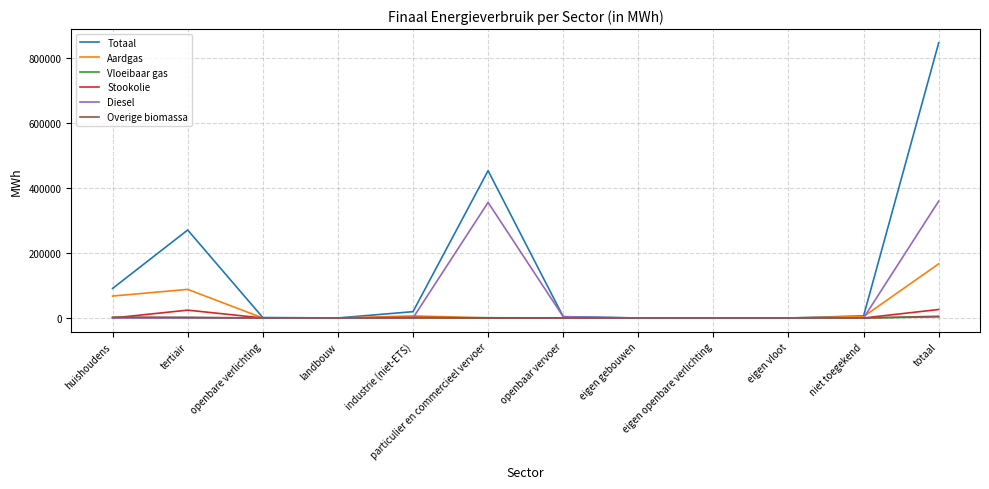

What is the difference between the maximum and minimum values in the Aardgas series?

166708.5